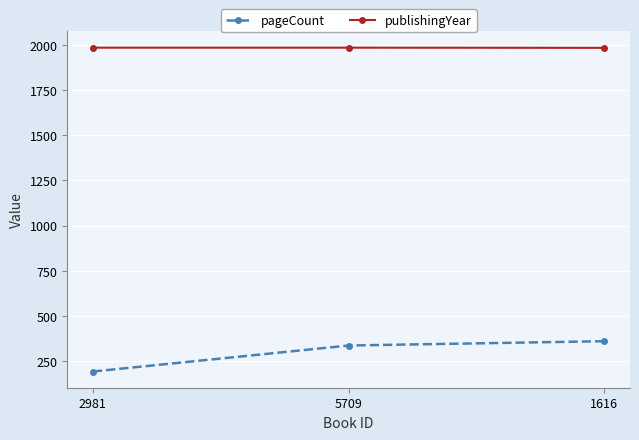

What is the highest value of the publishingYear series?

1985